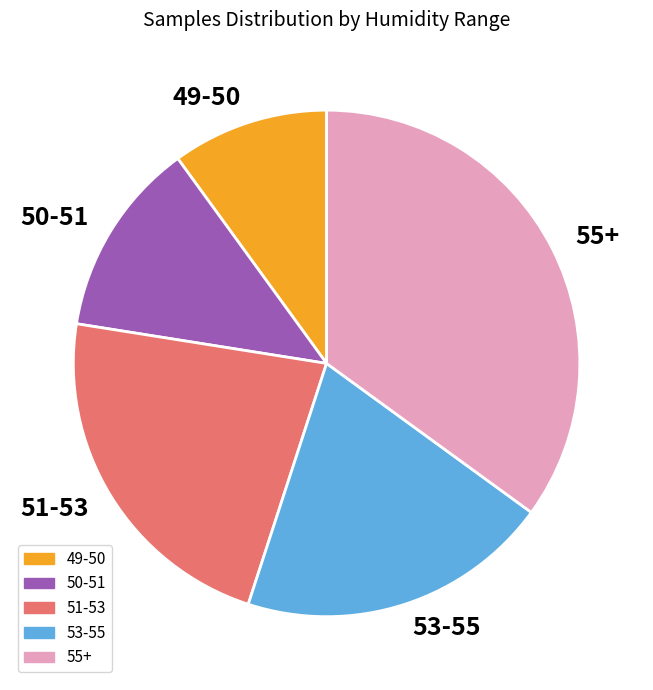

What is the ratio of the value at 53-55 to the value at 50-51?

1.6